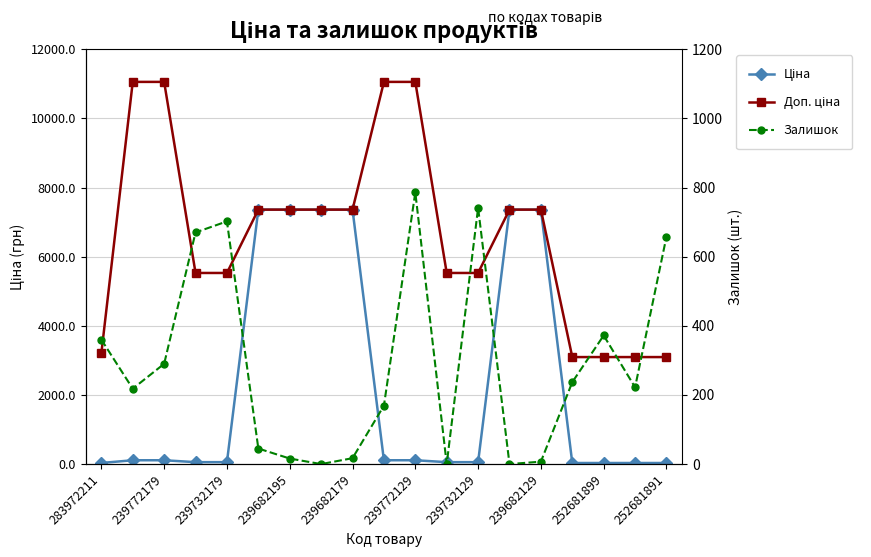

At 252681899, list the series in order from smallest to largest.

Ціна, Залишок, Доп. ціна